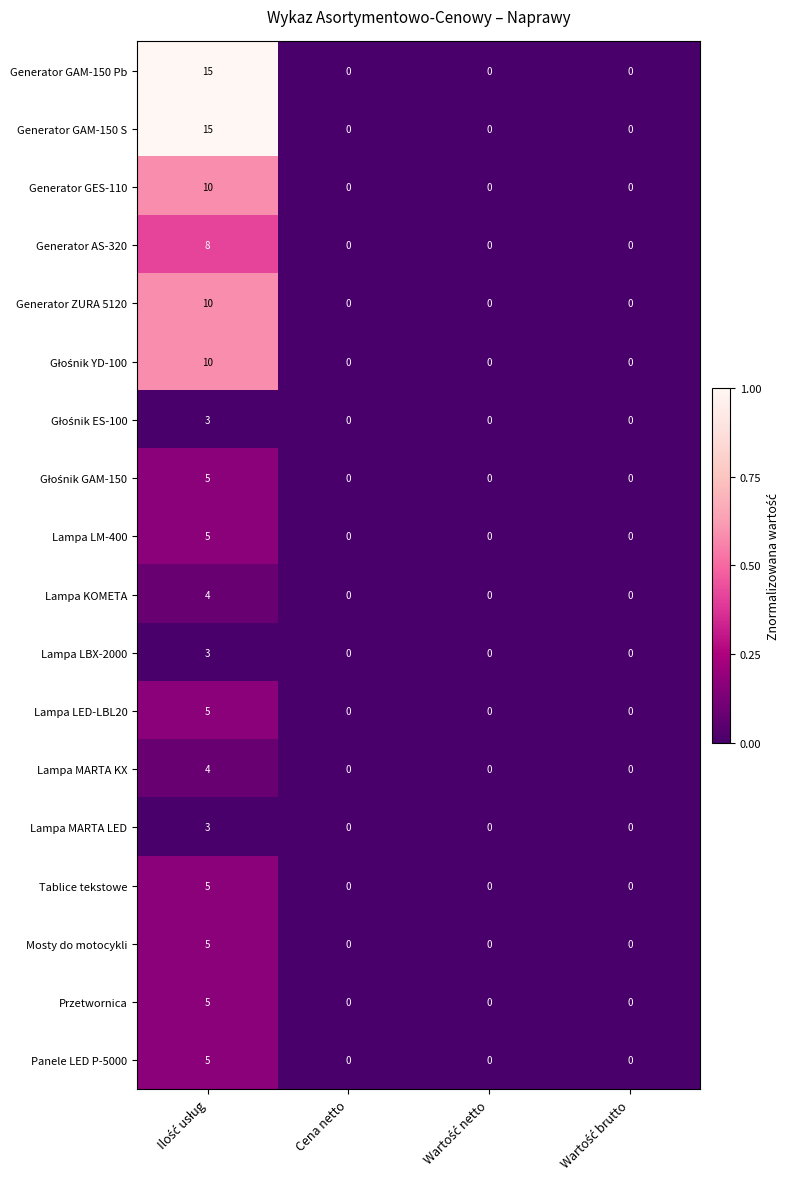

The value of Przetwornica at Cena netto is -3. True or false?

False